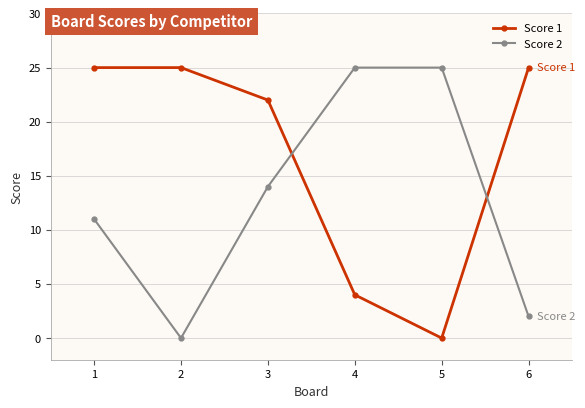

Is this an area chart (filled region under the line)?

No